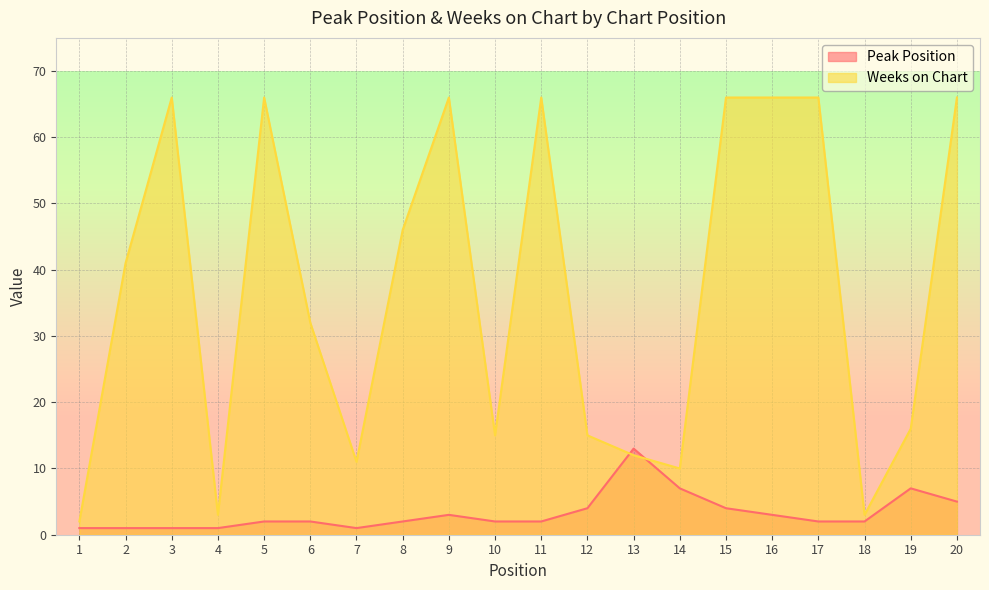

Reading left to right, transcribe all the data shown in this chart.

Peak Position: 1=1	2=1	3=1	4=1	5=2	6=2	7=1	8=2	9=3	10=2	11=2	12=4	13=13	14=7	15=4	16=3	17=2	18=2	19=7	20=5
Weeks on Chart: 1=2	2=41	3=66	4=3	5=66	6=32	7=11	8=46	9=66	10=15	11=66	12=15	13=12	14=10	15=66	16=66	17=66	18=3	19=16	20=66